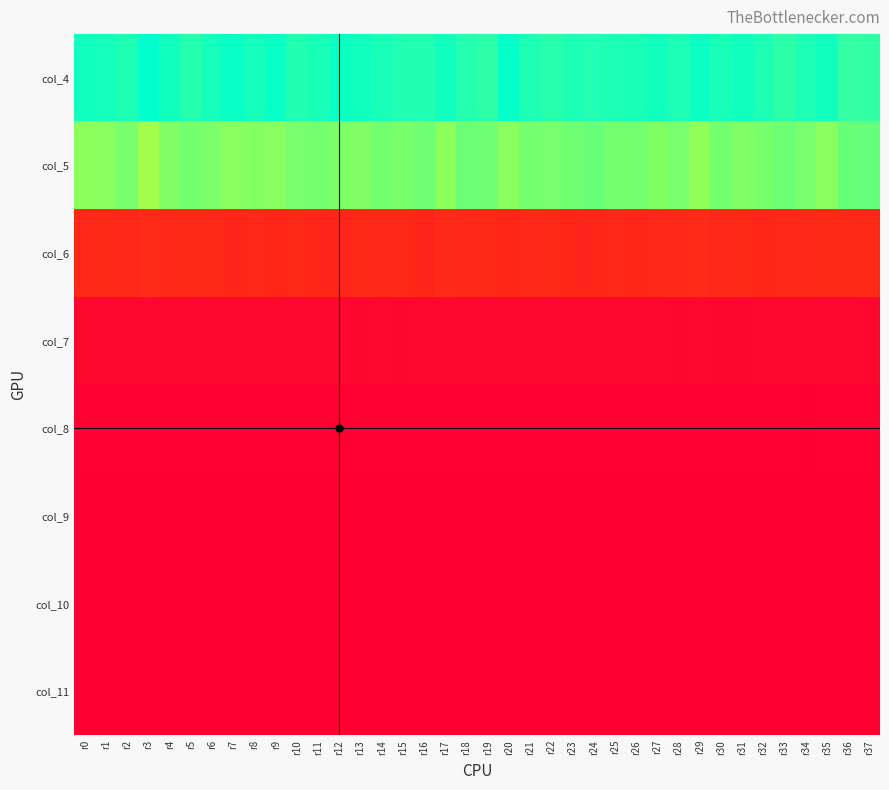

At which category is the sum across all series the highest?

r6